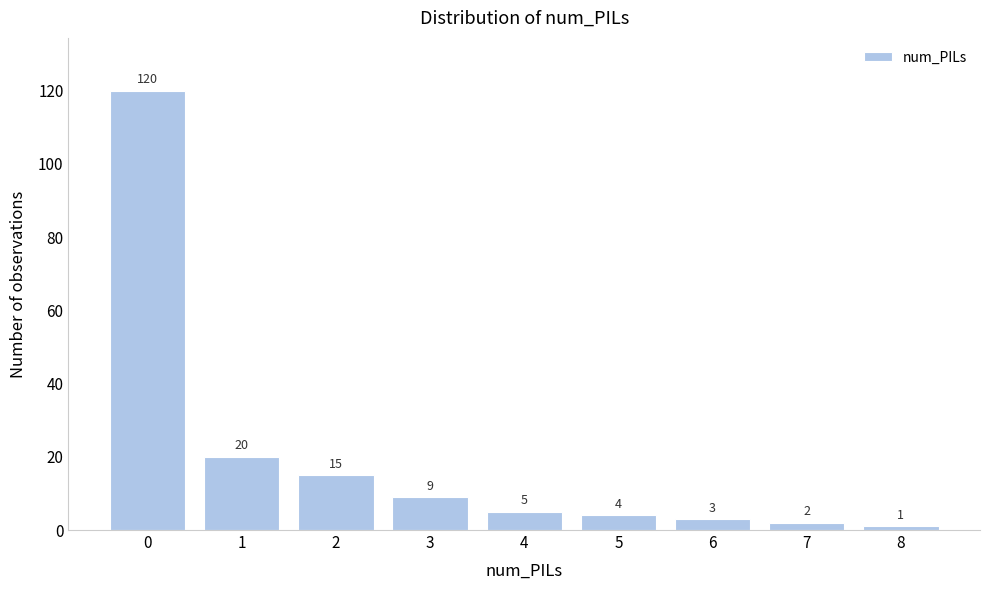

Reading left to right, transcribe all the data shown in this chart.

0=120	1=20	2=15	3=9	4=5	5=4	6=3	7=2	8=1